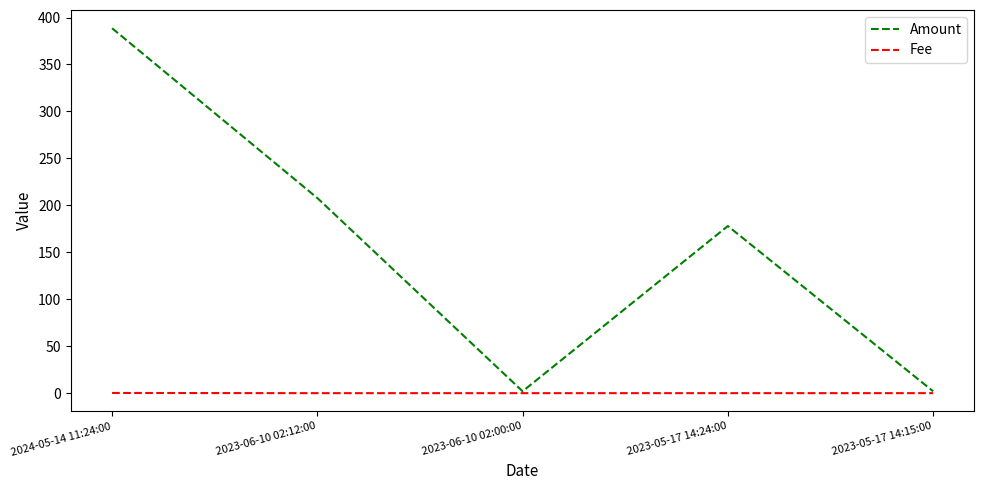

How many lines are shown in the chart?

2